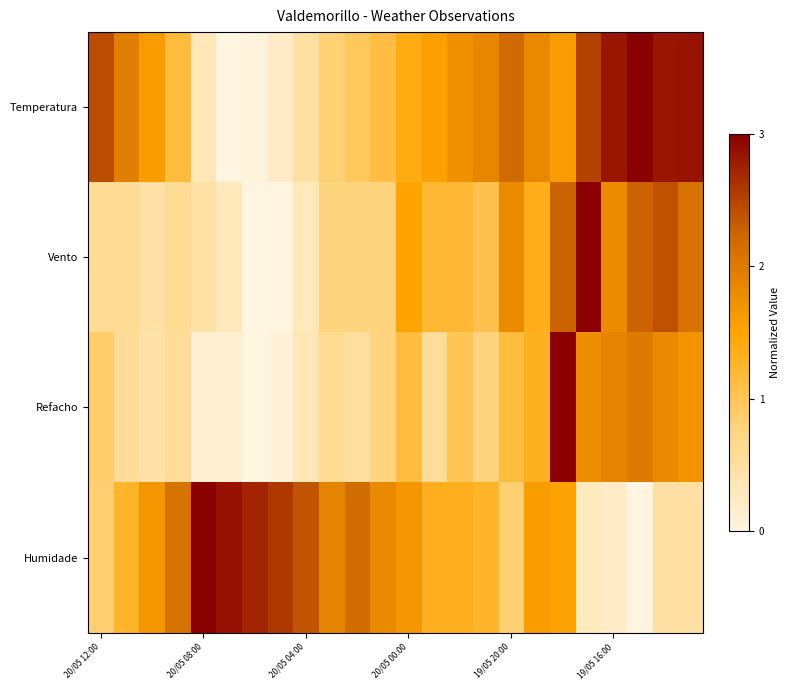

What is the sum of all Humidade values?

36.3